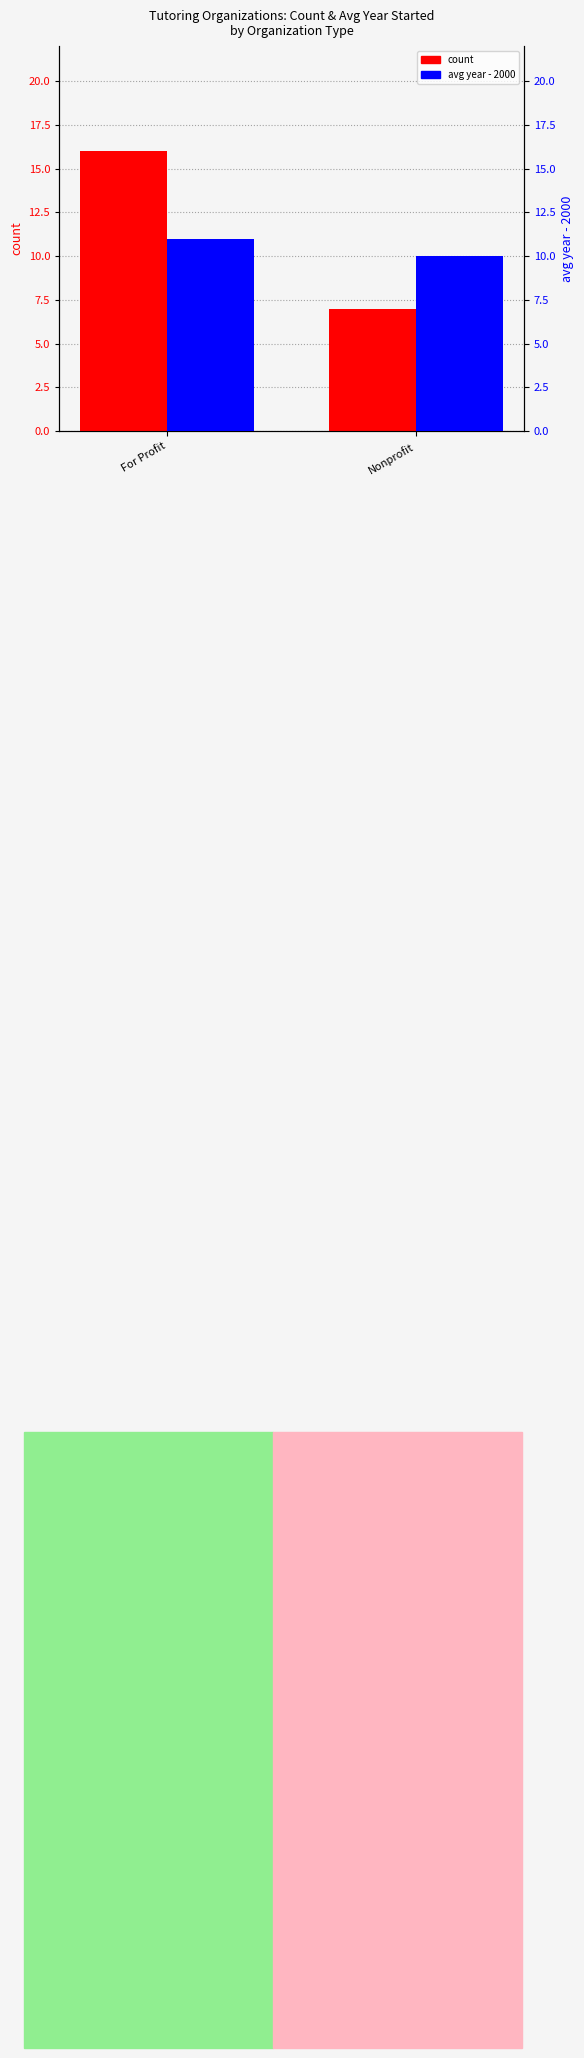

Is the value of avg year (offset from 2000) at Nonprofit greater than the value of count at Nonprofit?

Yes